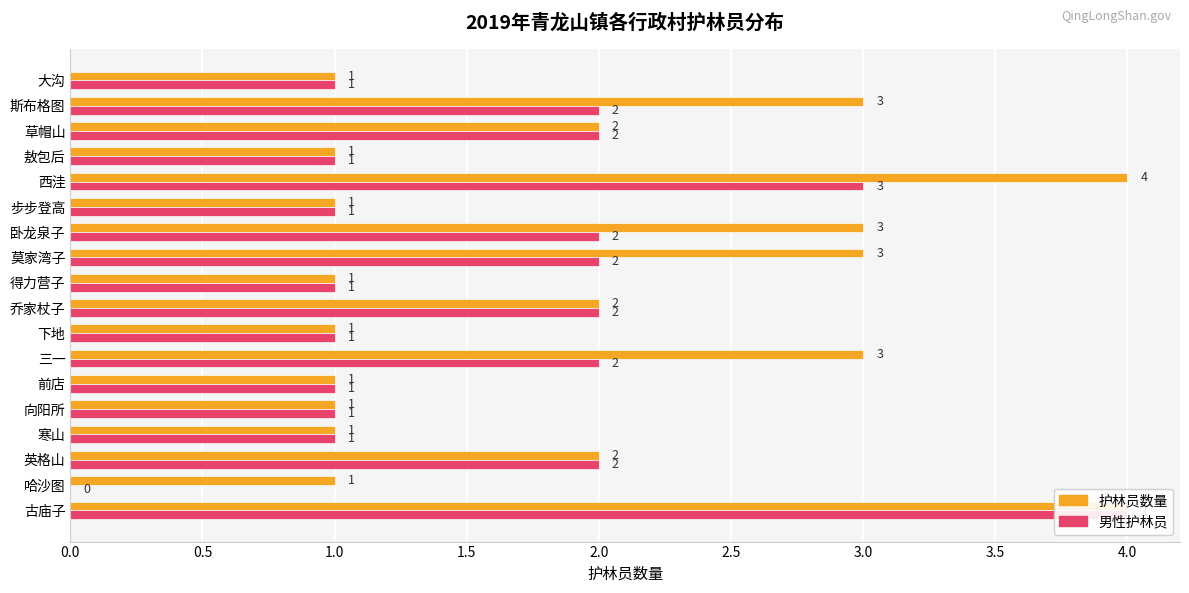

Which series changed the most between 向阳所 and 草帽山?

护林员数量